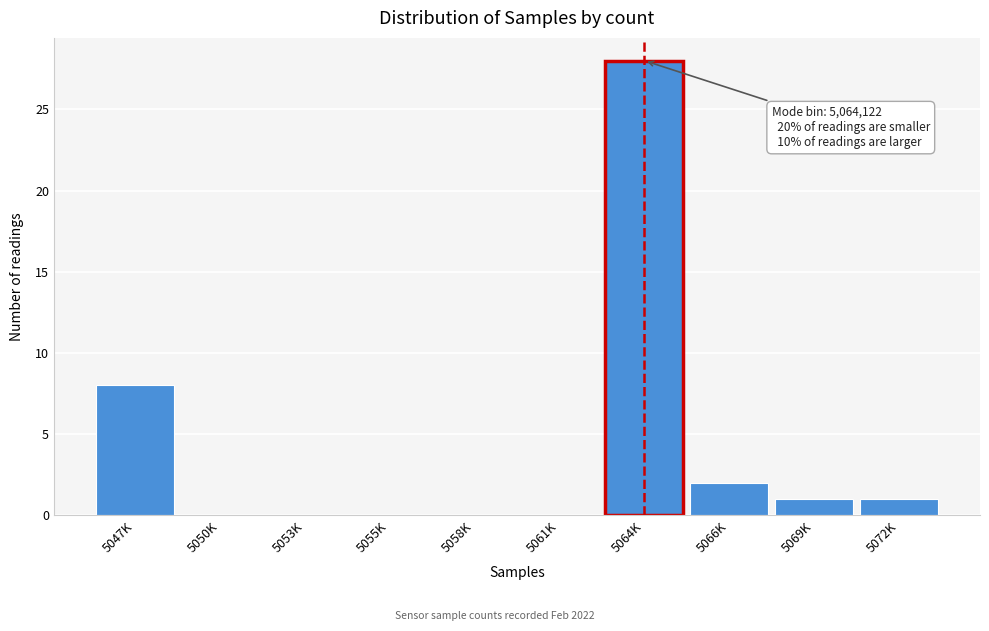

Reading left to right, extract all data points from this chart.

5047K=8	5050K=0	5053K=0	5055K=0	5058K=0	5061K=0	5064K=28	5066K=2	5069K=1	5072K=1